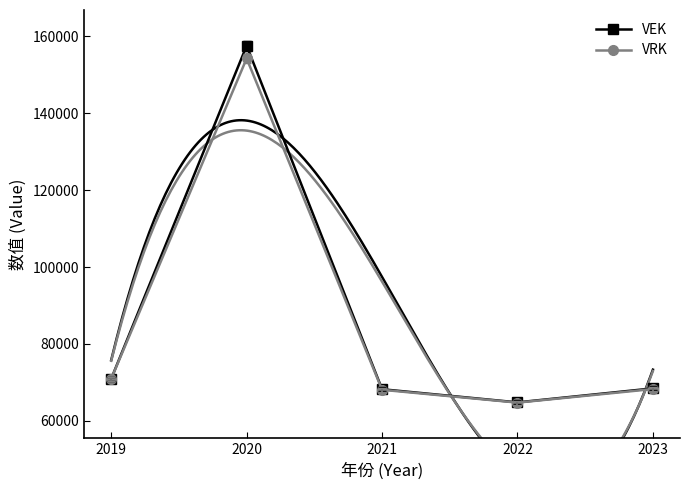

List the labels in order of VRK value, largest first.

2020, 2019, 2023, 2021, 2022